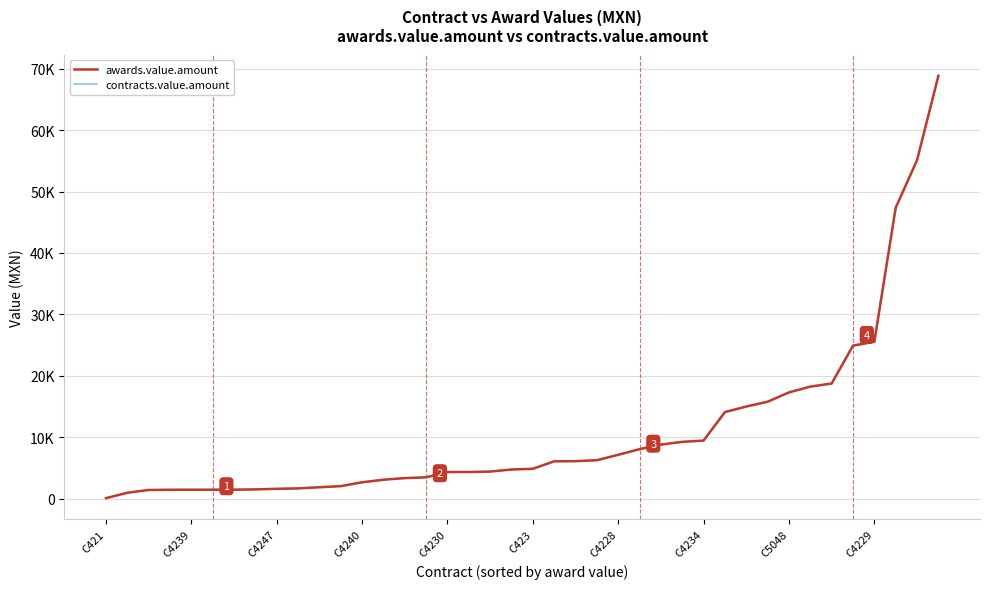

True or false: awards.value.amount and contracts.value.amount cross at least once.

False